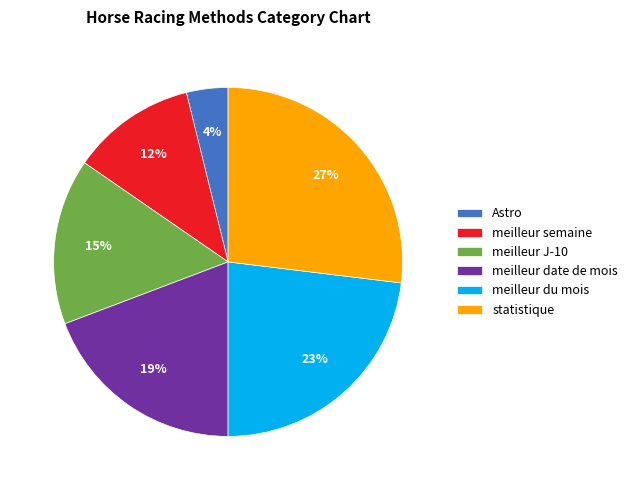

Rank the categories by value from lowest to highest.

Astro, meilleur semaine, meilleur J-10, meilleur date de mois, meilleur du mois, statistique